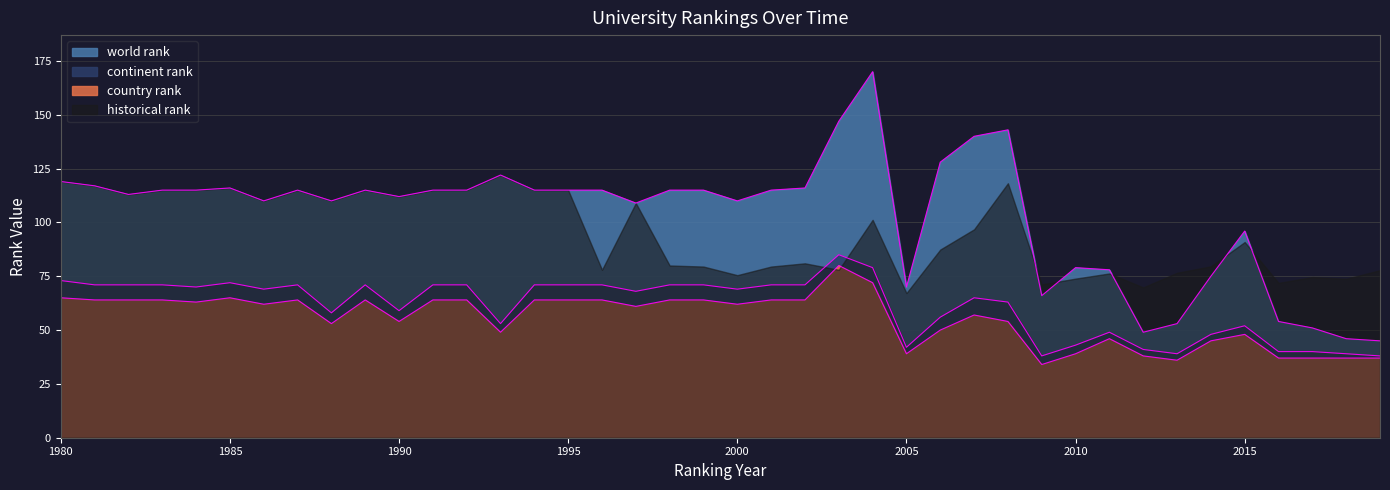

Where is the first local minimum for continent rank?

1984